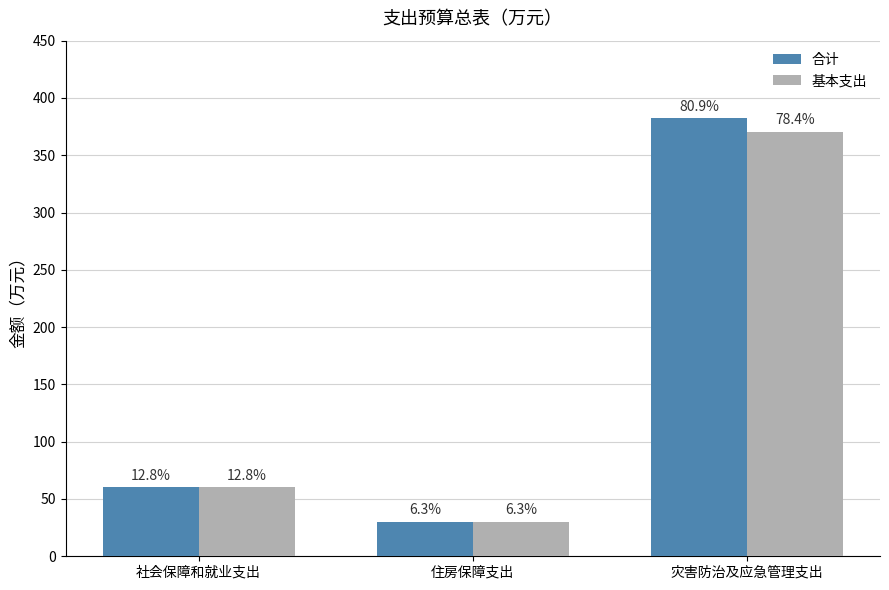

What is the highest value of the 合计 series?

382.3